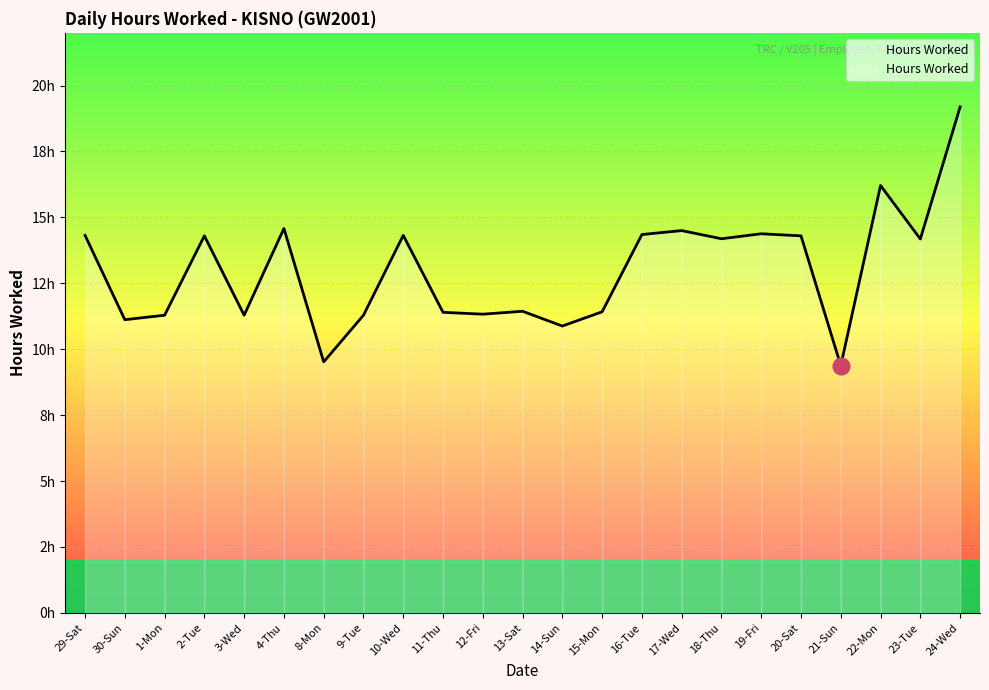

Reading right to left, what are all the values shown in this chart?

24-Wed=19.2	23-Tue=14.2	22-Mon=16.2	21-Sun=9.4	20-Sat=14.3	19-Fri=14.4	18-Thu=14.2	17-Wed=14.5	16-Tue=14.3	15-Mon=11.4	14-Sun=10.9	13-Sat=11.4	12-Fri=11.3	11-Thu=11.4	10-Wed=14.3	9-Tue=11.3	8-Mon=9.5	4-Thu=14.6	3-Wed=11.3	2-Tue=14.3	1-Mon=11.3	30-Sun=11.1	29-Sat=14.3